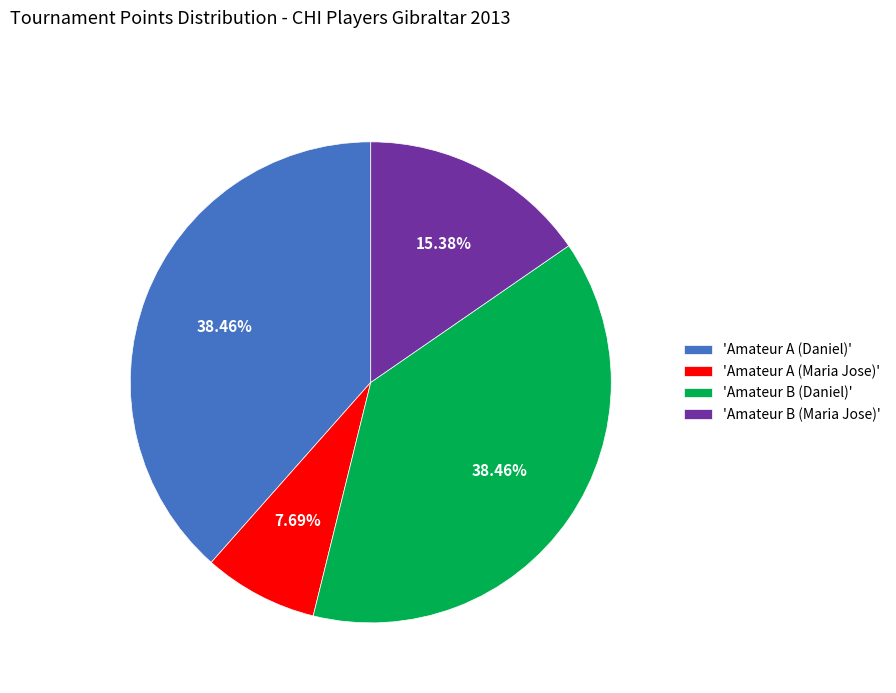

Is 'Amateur A (Maria Jose)' the majority of the pie?

No